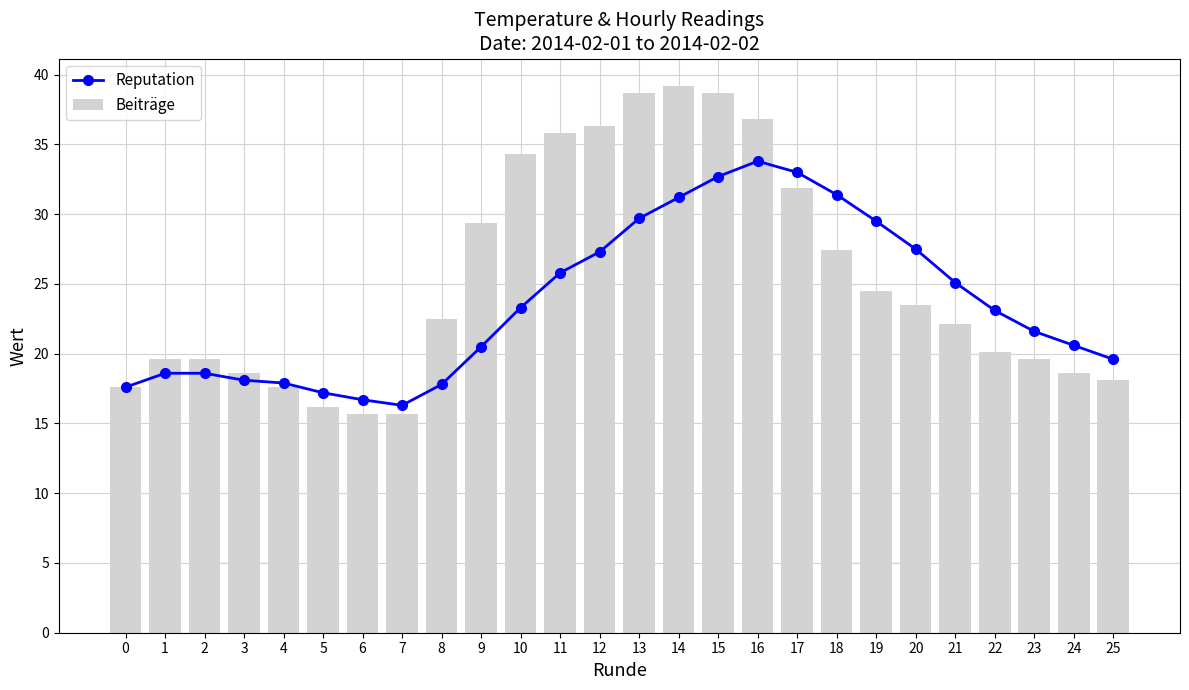

What is the difference between the maximum and minimum values in the Beiträge series?

23.5